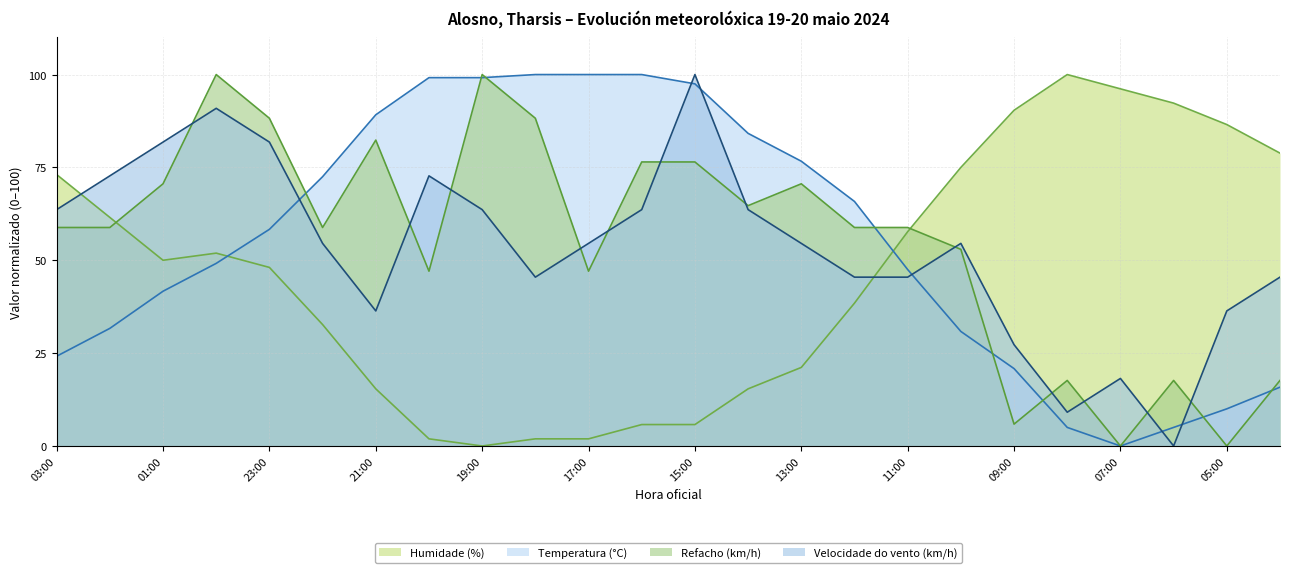

At which category does the chart reach its minimum across all series?

07:00